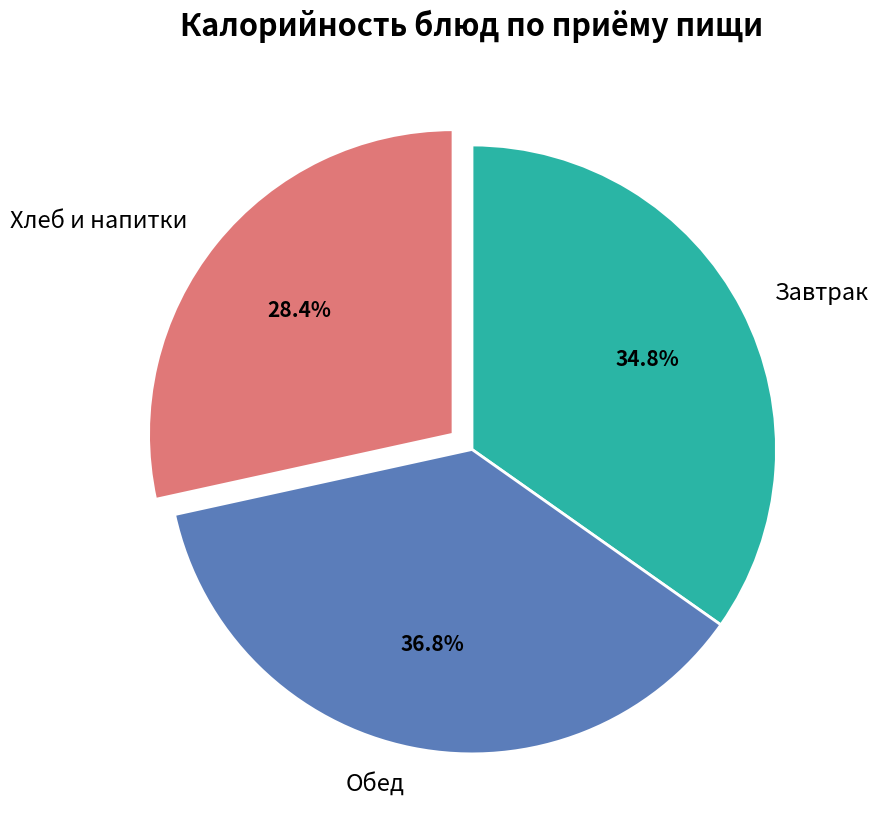

Do Обед and Завтрак together represent more than half of the pie?

Yes